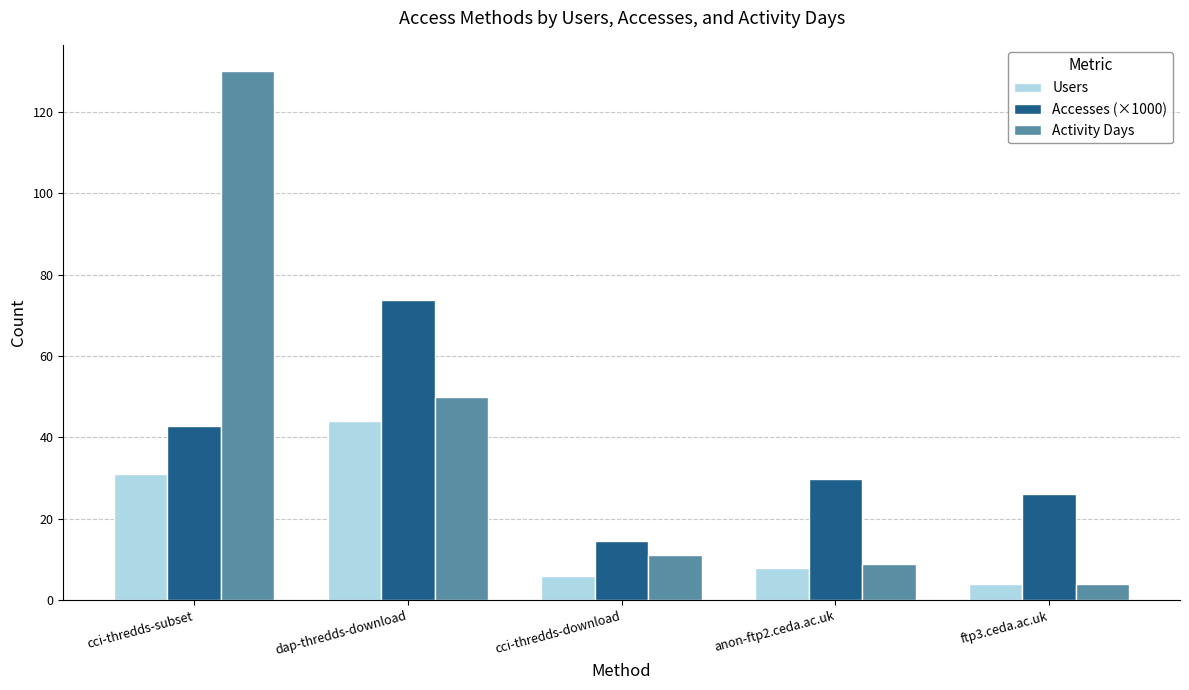

The value of Users at cci-thredds-subset is 51.3. True or false?

False